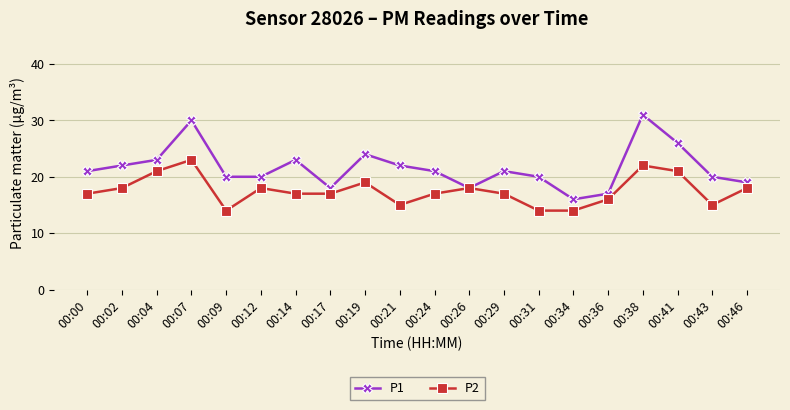

What is the total value across all series at 00:46?

37